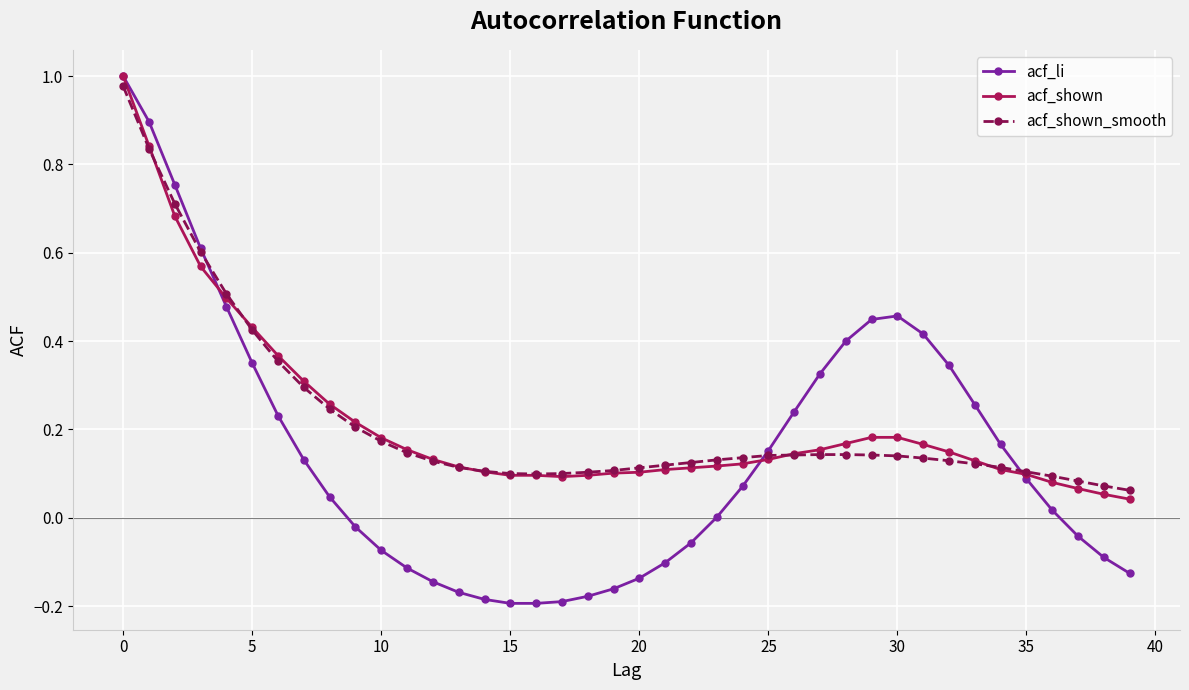

What is the value of the acf_li point at the 2nd from the left?

0.9